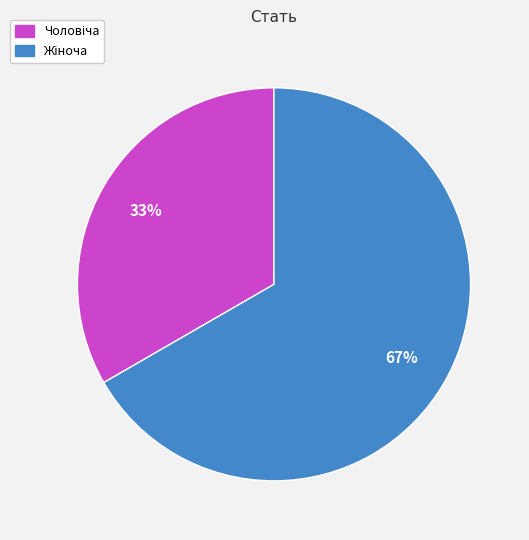

To the nearest percent, what is the average slice percentage?

50%